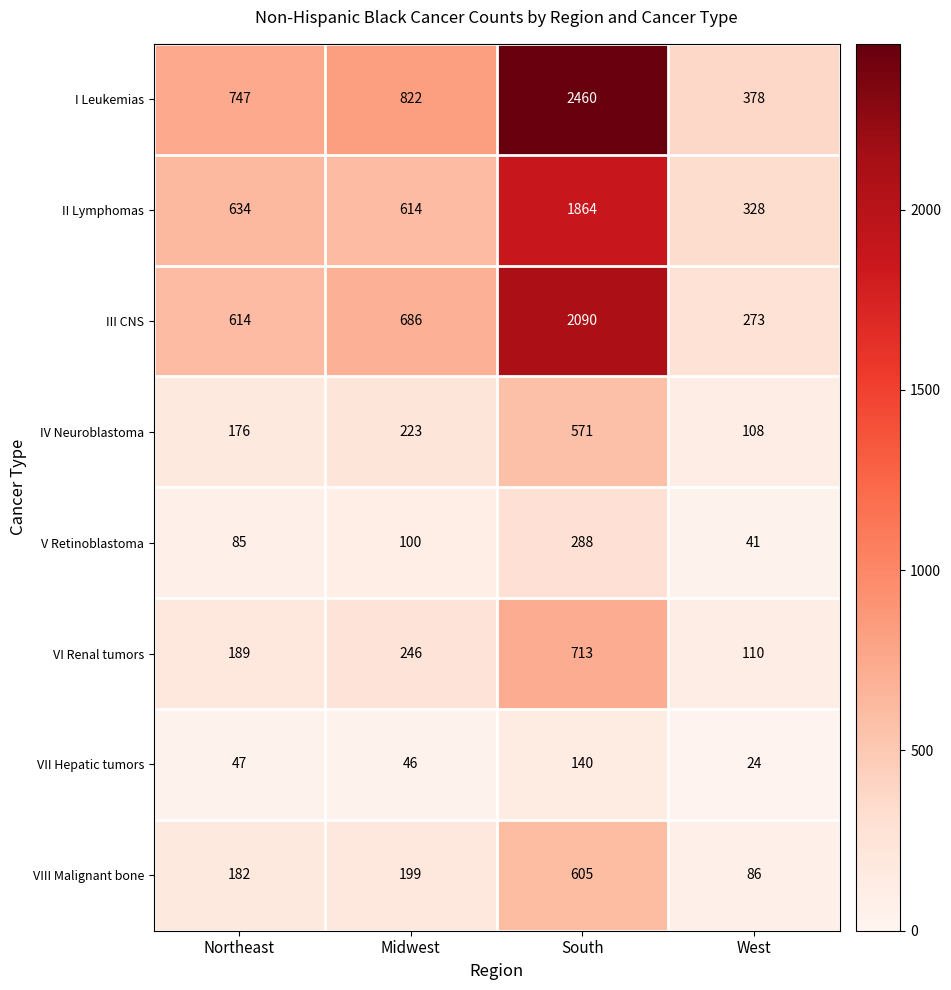

What is the sum of the IV Neuroblastoma values at West and South?

679